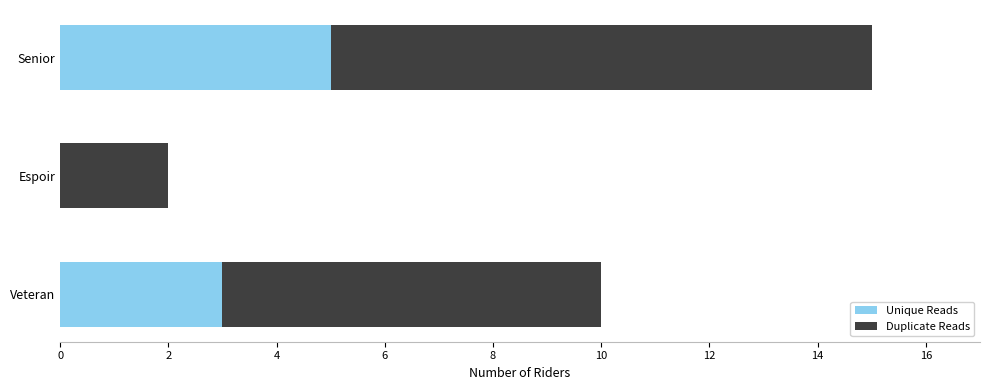

At which category is the sum across all series the highest?

Senior